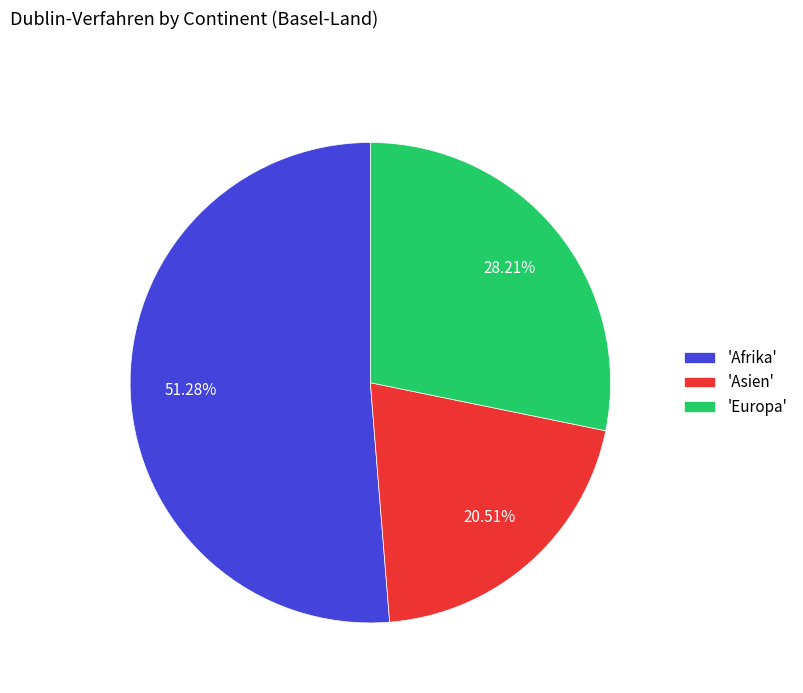

Is there any slice that represents more than half of the pie?

Yes